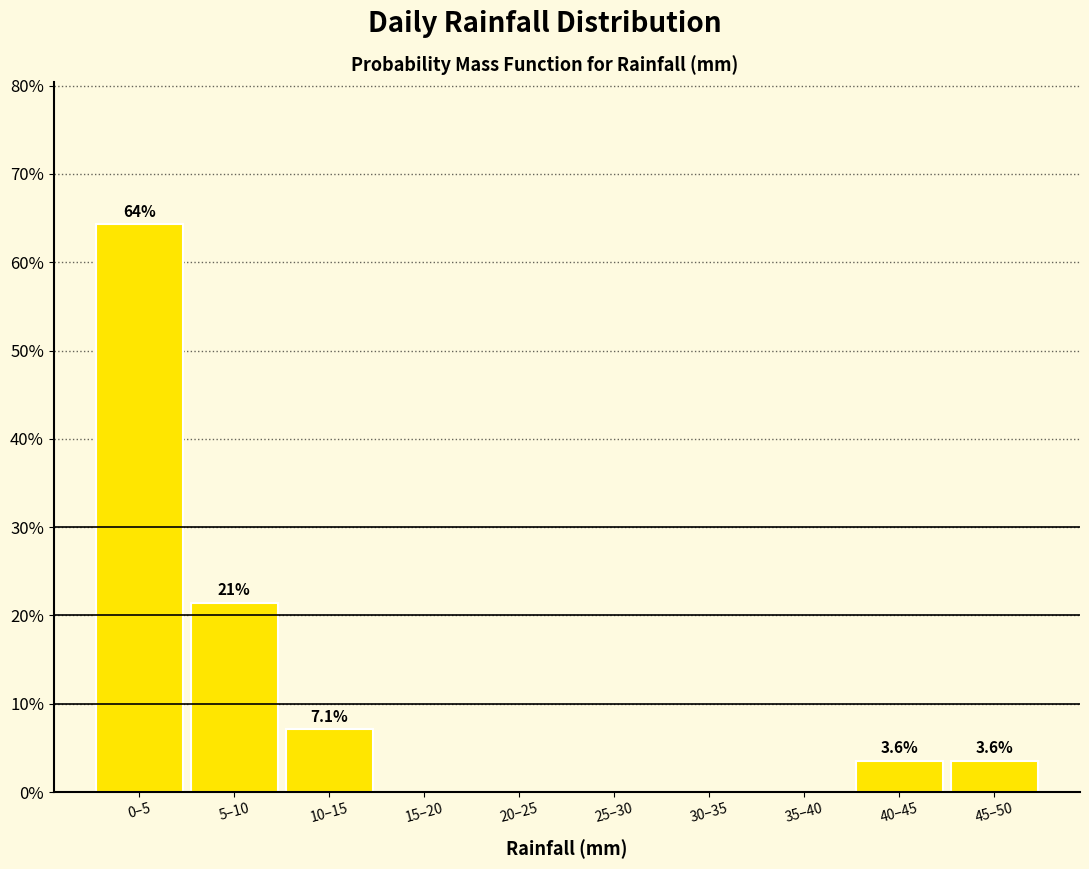

Reading left to right, list all the values displayed in this chart.

0–5=64.3	5–10=21.4	10–15=7.1	15–20=0.0	20–25=0.0	25–30=0.0	30–35=0.0	35–40=0.0	40–45=3.6	45–50=3.6